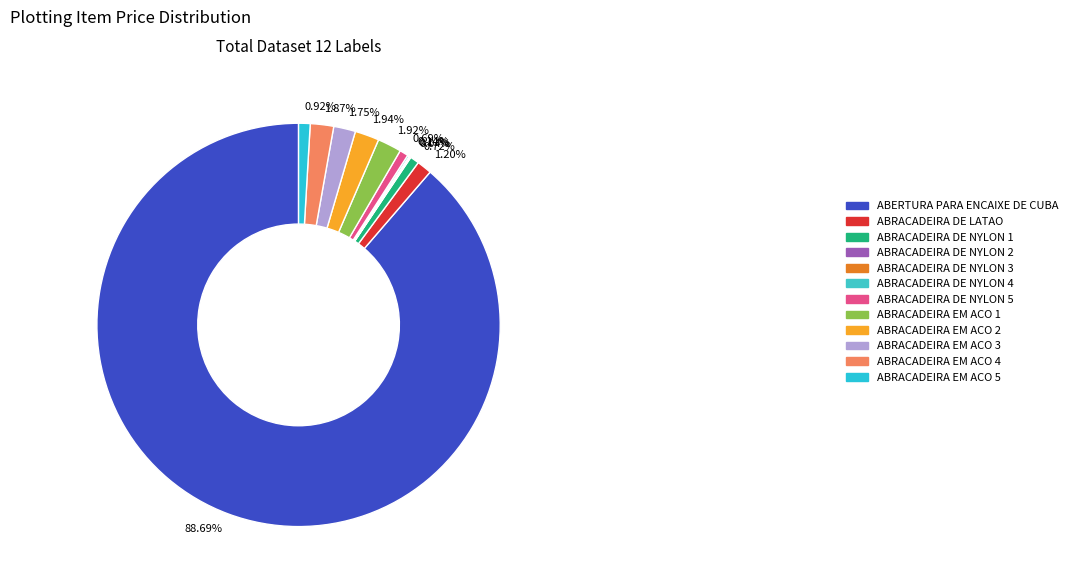

Is the sum of 1.75% and 0.69% greater than half?

No